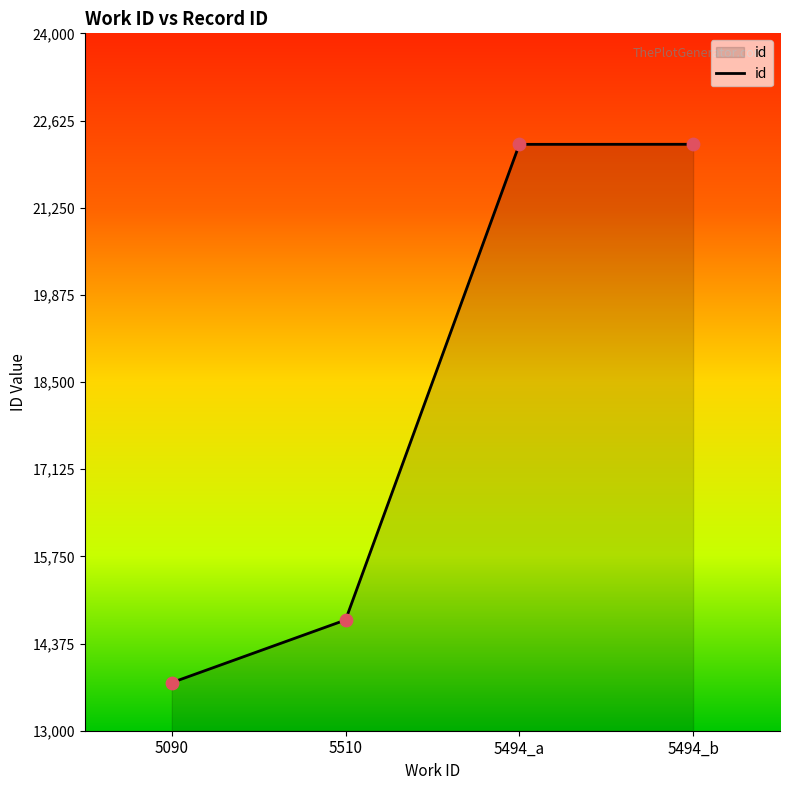

Between 5510 and 5494_a, which is larger?

5494_a